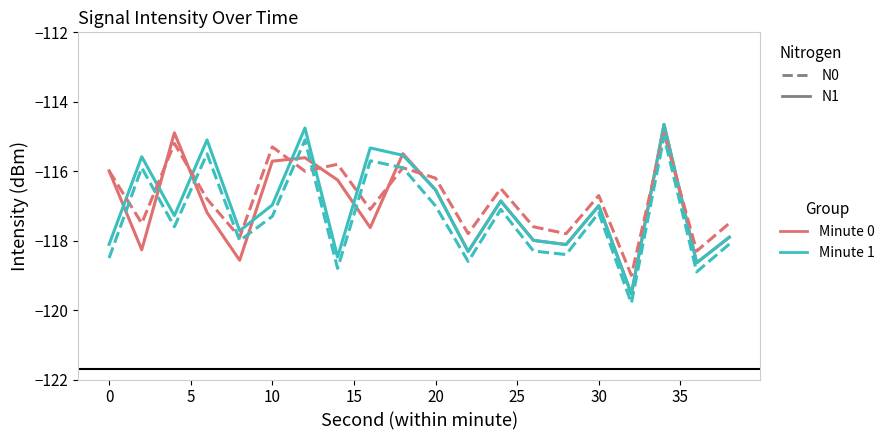

What is the minimum value shown in the chart?

-119.8